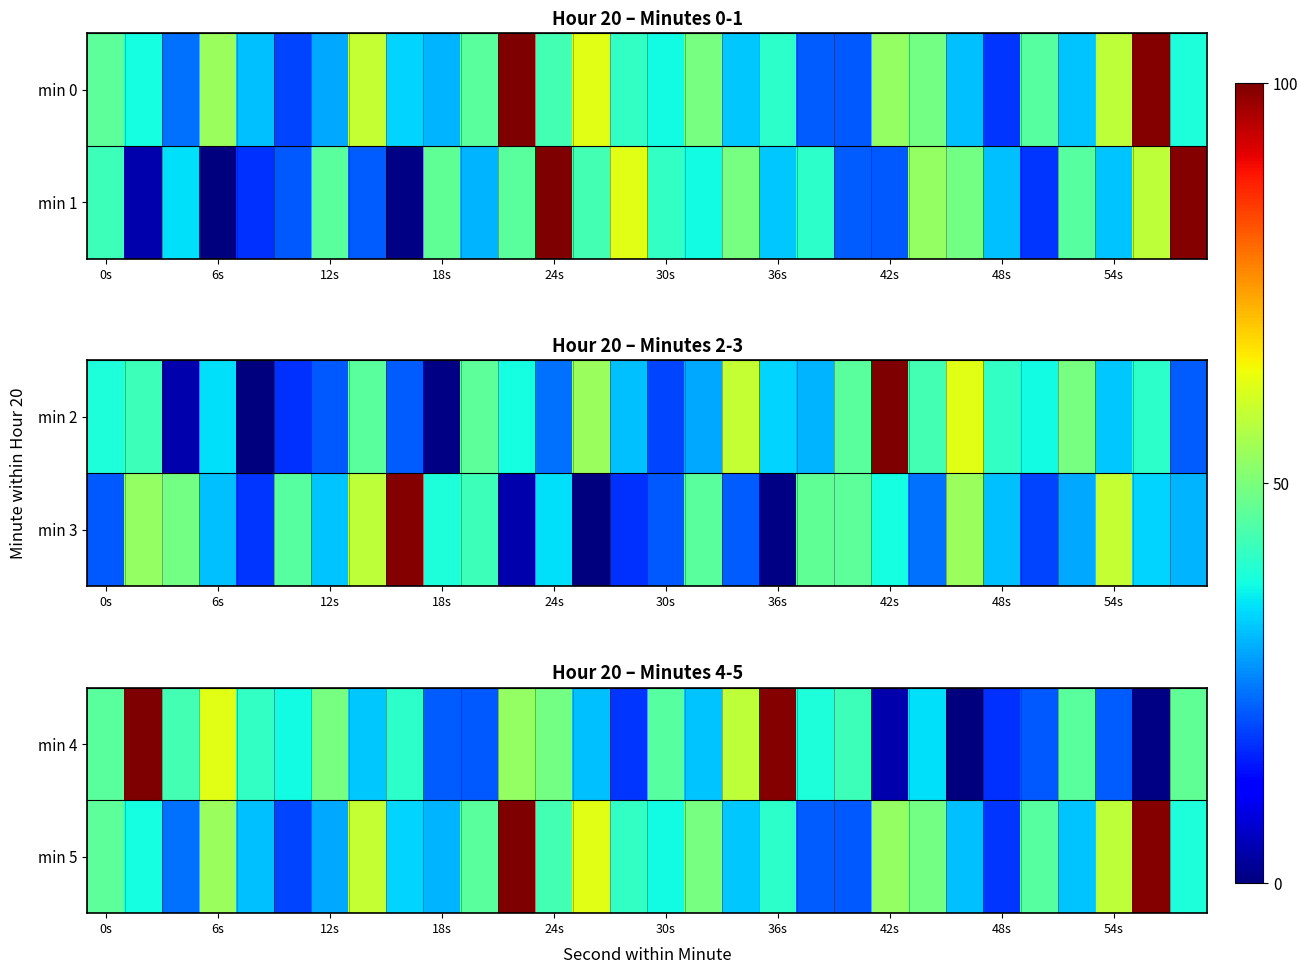

At which category is the sum across all series the highest?

11